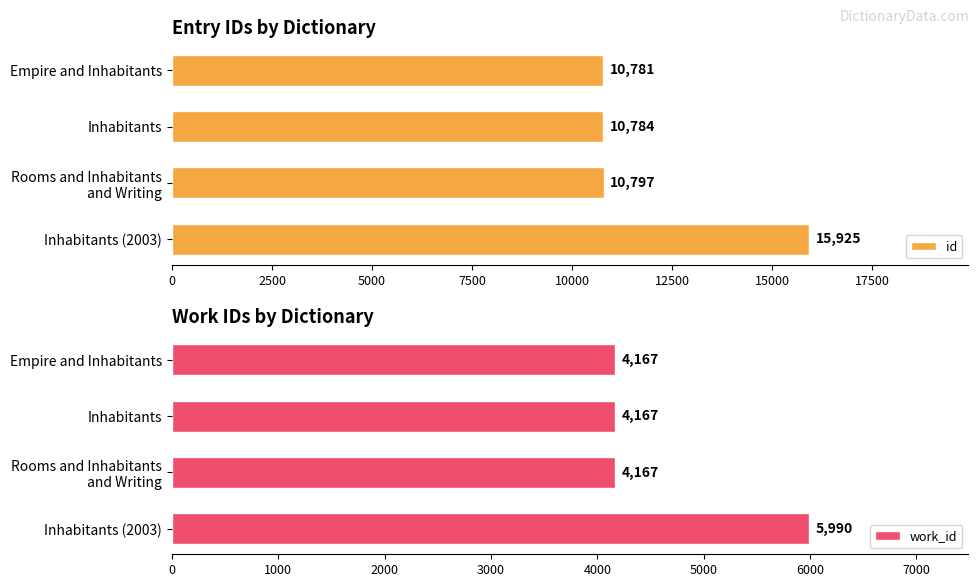

Reading left to right, extract all data points from this chart.

id: 10781	10784	10797	15925
work_id: 4167	4167	4167	5990